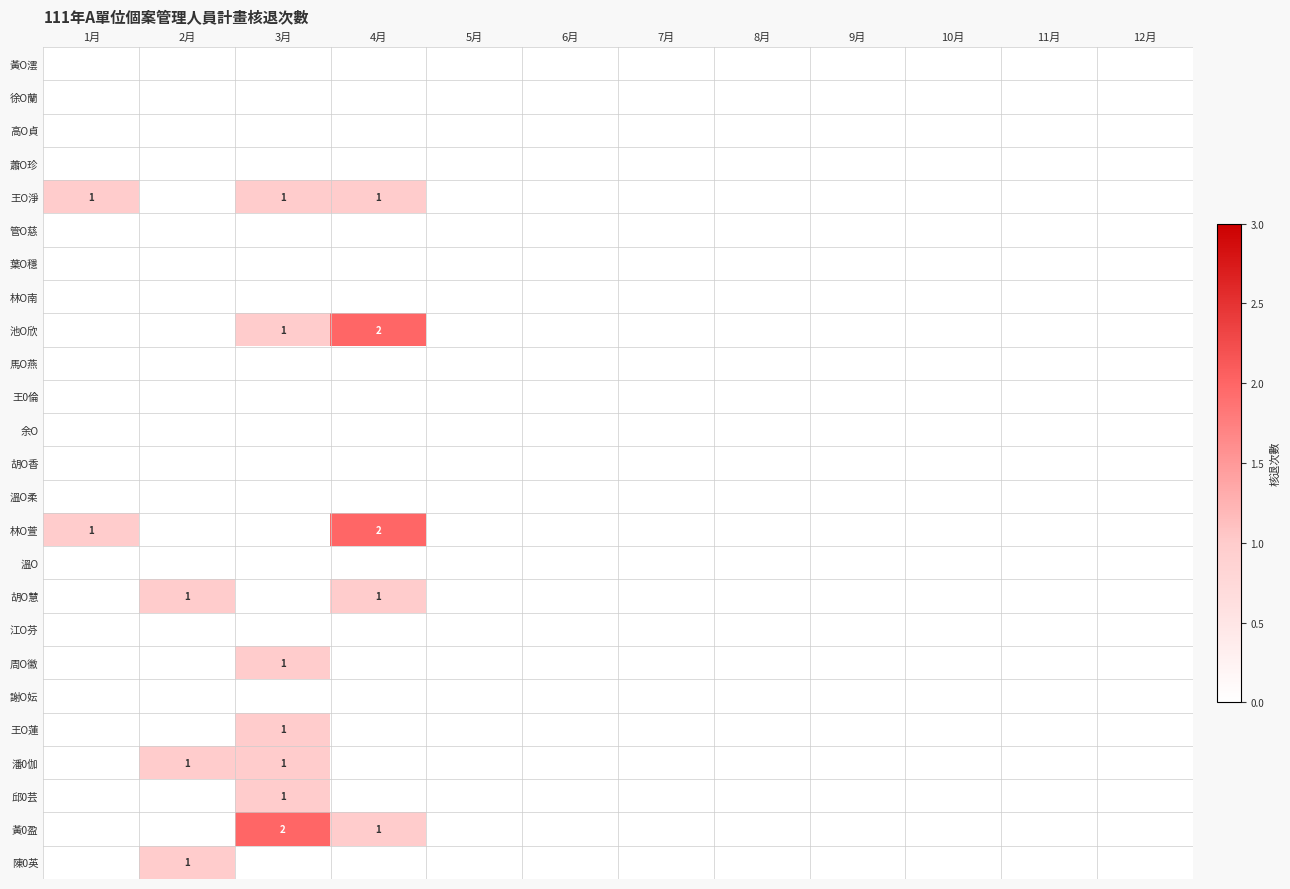

Rank the series by their maximum value, from lowest to highest.

黃O澐, 徐O蘭, 高O貞, 蕭O珍, 管O慈, 葉O穩, 林O南, 馬O燕, 王0倫, 余O, 胡O香, 溫O柔, 溫O, 江O芬, 謝O妘, 王O淨, 胡O慧, 周O徽, 王O蓮, 潘0伽, 邱0芸, 陳0英, 池O欣, 林O萱, 黃0盈